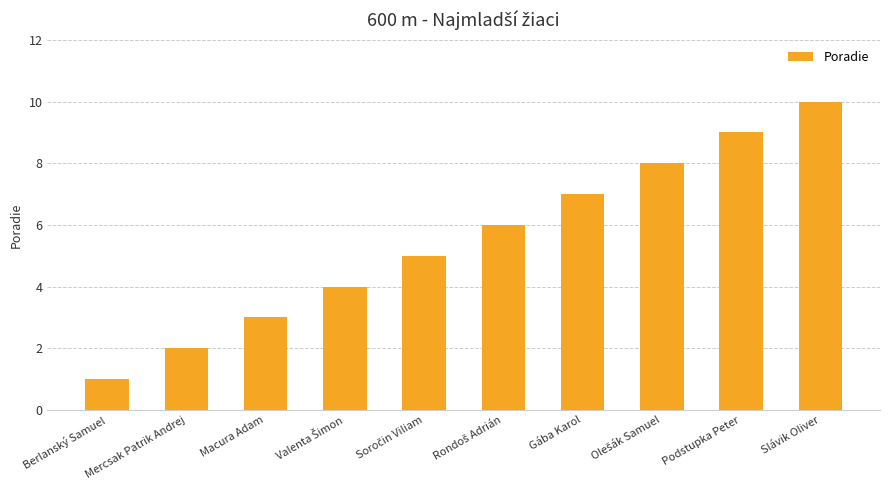

Is it true that the value at Podstupka Peter is 9?

True